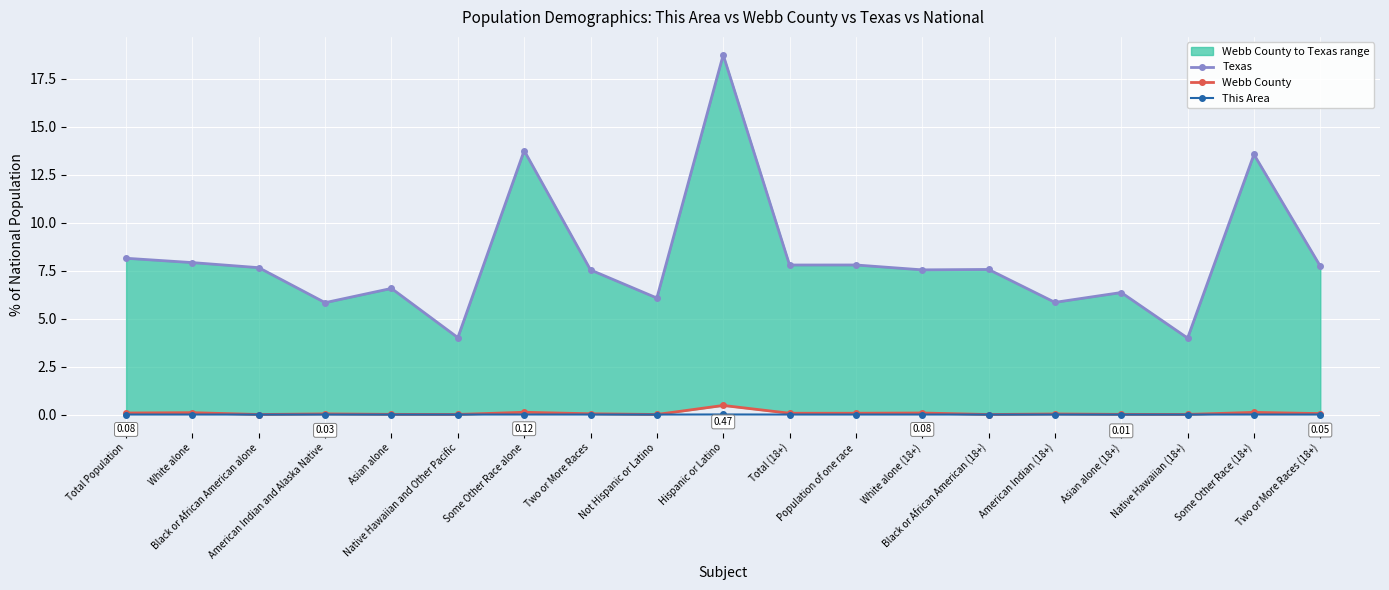

What position from the left is Native Hawaiian and Other Pacific?

6